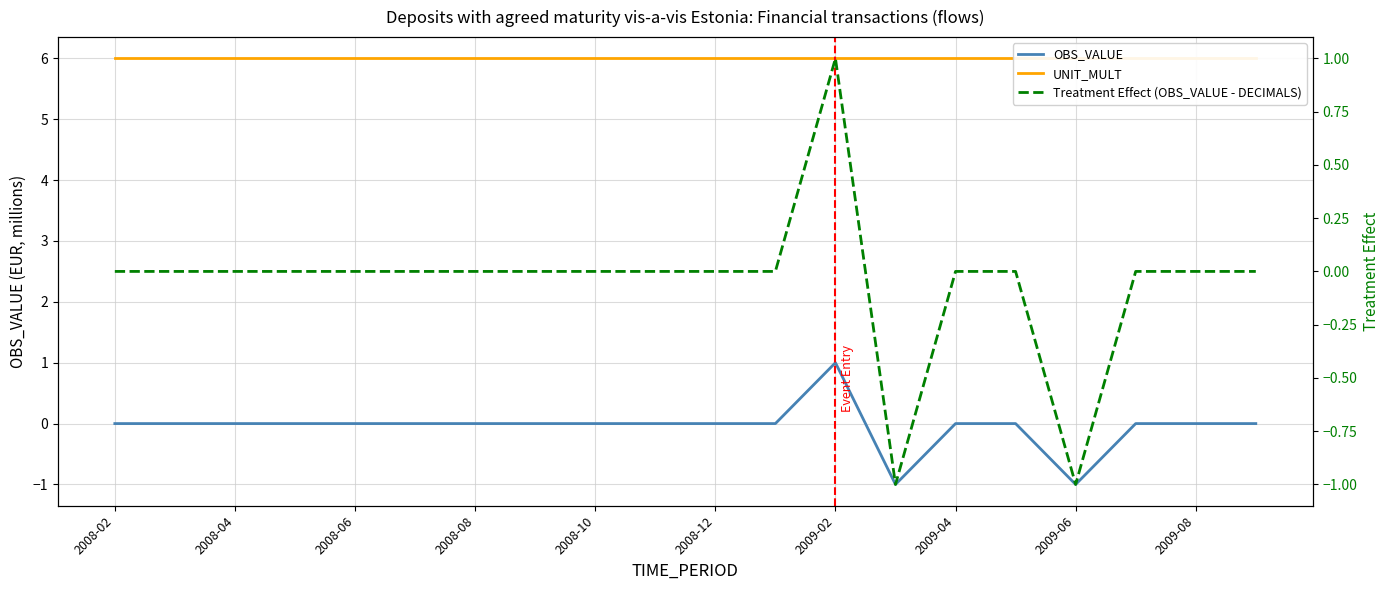

The value of OBS_VALUE at 2008-12 is 0. True or false?

True